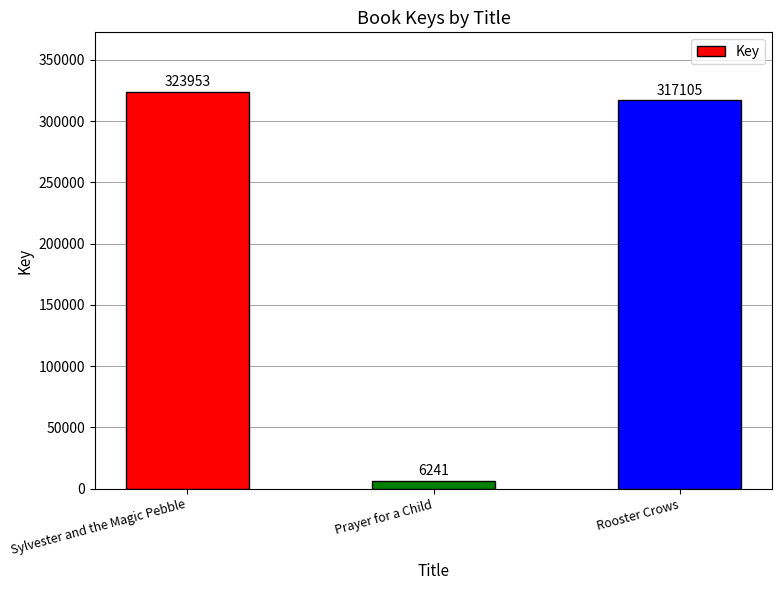

What is the smallest value displayed?

6241